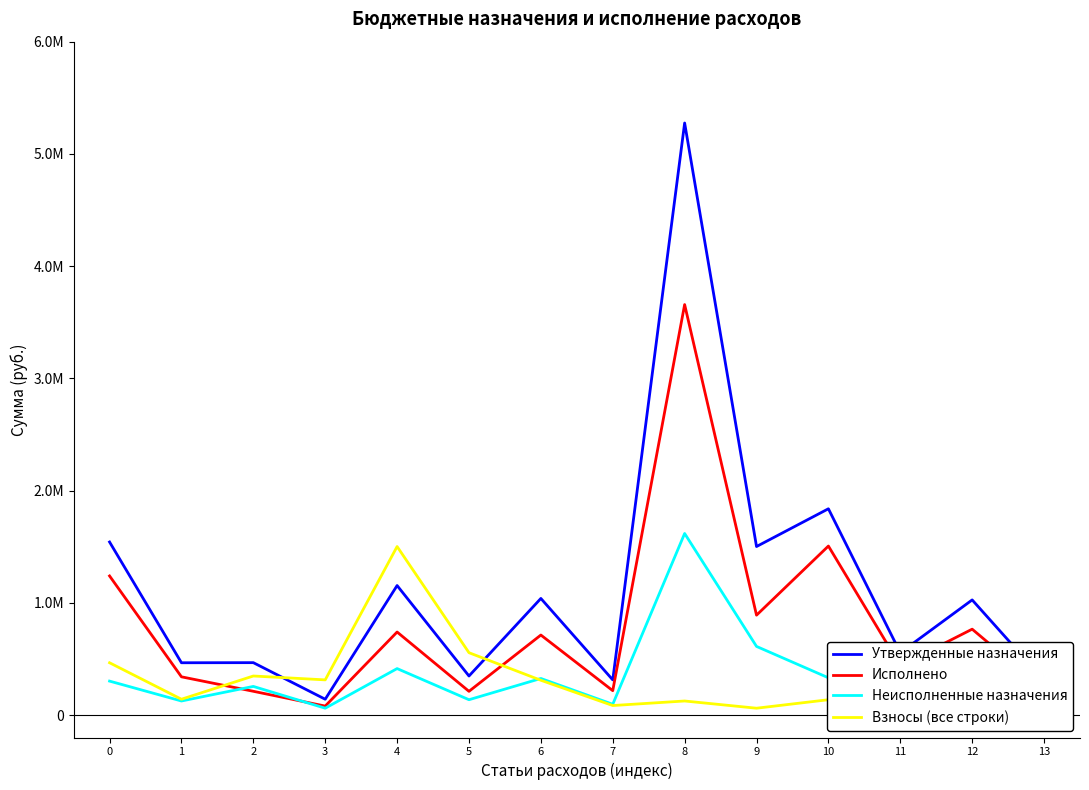

What is the difference between the second highest and minimum values in the Исполнено series?

1425945.1